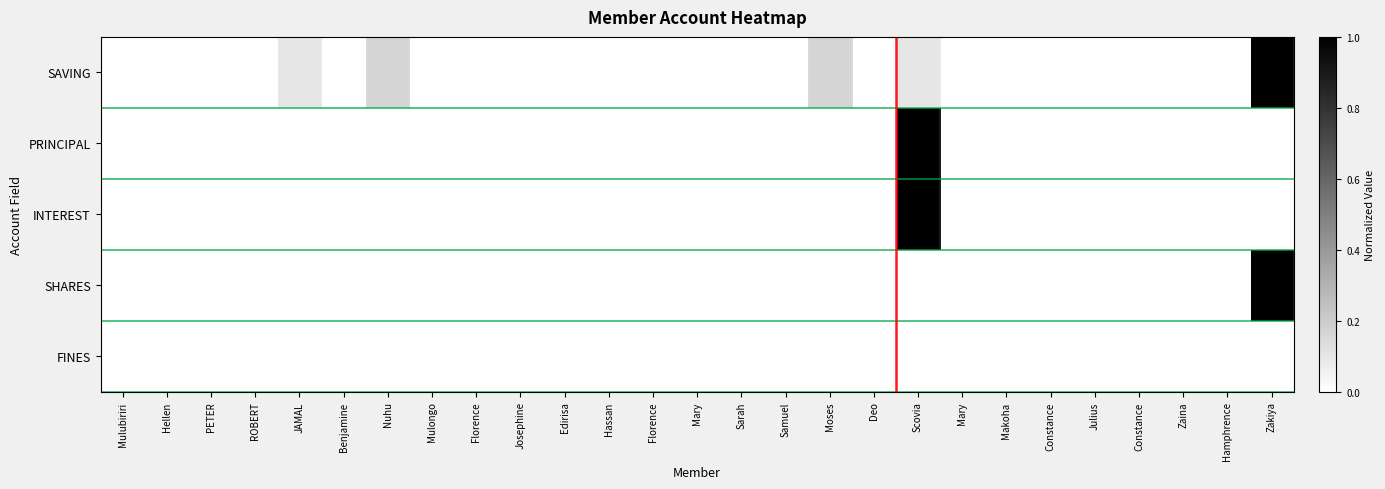

Rank the series by their maximum value, from lowest to highest.

FINES, SAVING, PRINCIPAL, INTEREST, SHARES